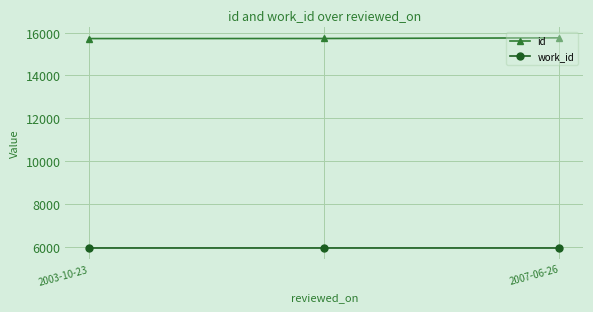

What is the difference between the second highest and minimum values in the id series?

3